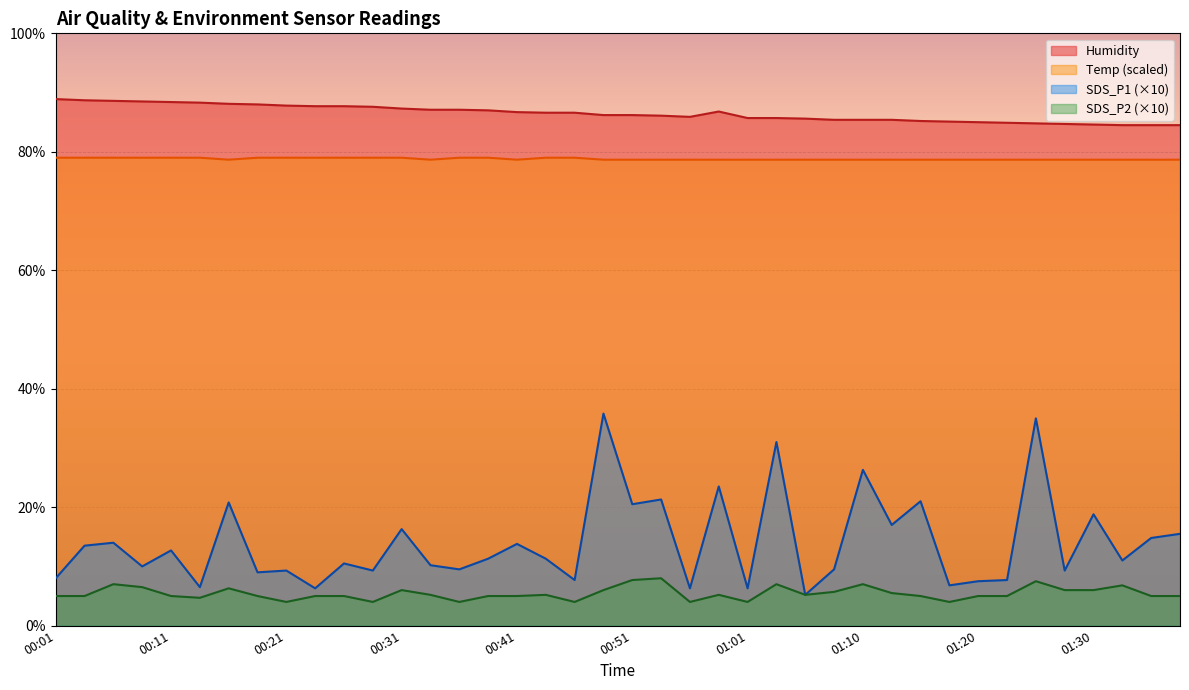

Reading left to right, transcribe all the data shown in this chart.

SDS_P1: 8.0	13.5	14.0	10.0	12.7	6.5	20.8	9.0	9.3	6.3	10.5	9.3	16.3	10.2	9.5	11.3	13.8	11.3	7.7	35.8	20.5	21.3	6.3	23.5	6.3	31.0	5.2	9.5	26.3	17.0	21.0	6.8	7.5	7.7	35.0	9.3	18.8	11.0	14.8	15.5
SDS_P2: 5.0	5.0	7.0	6.5	5.0	4.7	6.3	5.0	4.0	5.0	5.0	4.0	6.0	5.2	4.0	5.0	5.0	5.2	4.0	6.0	7.7	8.0	4.0	5.2	4.0	7.0	5.2	5.7	7.0	5.5	5.0	4.0	5.0	5.0	7.5	6.0	6.0	6.8	5.0	5.0
Humidity: 88.9	88.7	88.6	88.5	88.4	88.3	88.1	88.0	87.8	87.7	87.7	87.6	87.3	87.1	87.1	87.0	86.7	86.6	86.6	86.2	86.2	86.1	85.9	86.8	85.7	85.7	85.6	85.4	85.4	85.4	85.2	85.1	85.0	84.9	84.8	84.7	84.6	84.5	84.5	84.5
Temp: 79.0	79.0	79.0	79.0	79.0	79.0	78.7	79.0	79.0	79.0	79.0	79.0	79.0	78.7	79.0	79.0	78.7	79.0	79.0	78.7	78.7	78.7	78.7	78.7	78.7	78.7	78.7	78.7	78.7	78.7	78.7	78.7	78.7	78.7	78.7	78.7	78.7	78.7	78.7	78.7